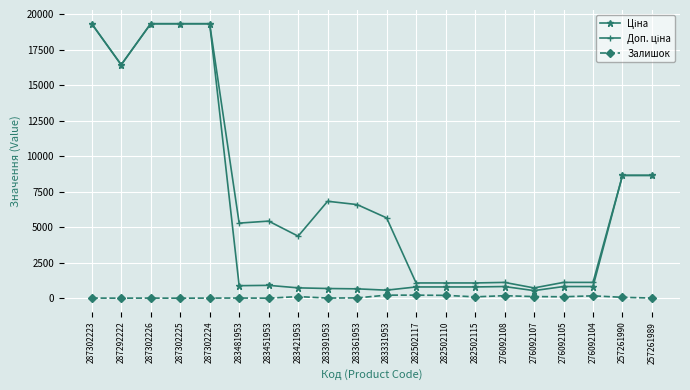

How many data points does each series have?

20